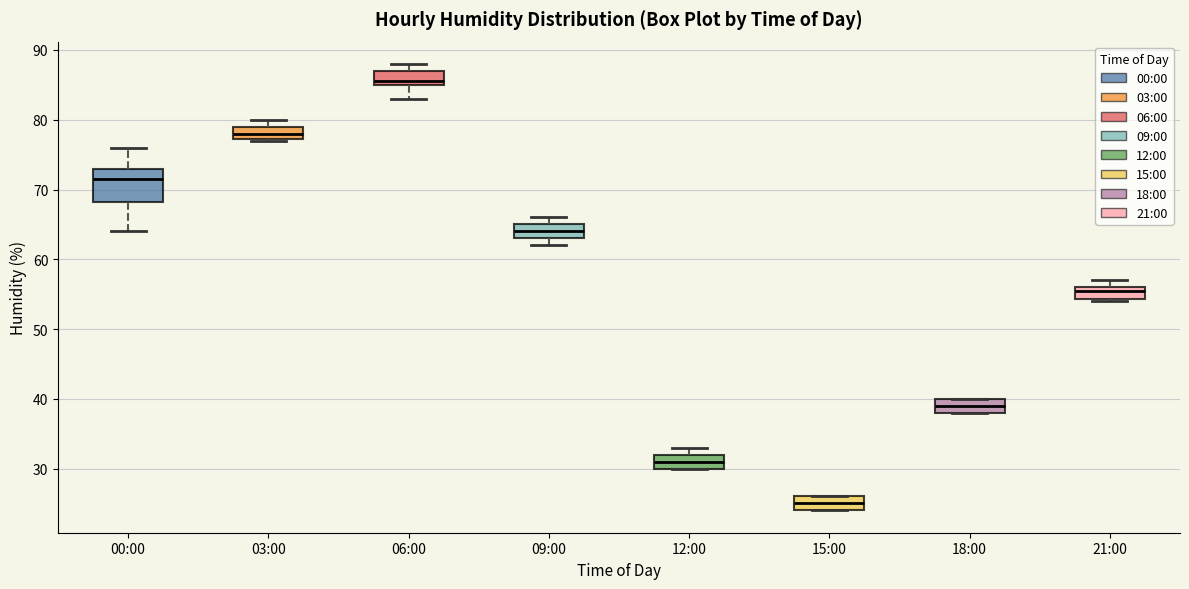

Where does the median line of the box for 03:00 sit on the y-axis? The values are not printed on the chart, so give them approximately, as read against the axis.

78